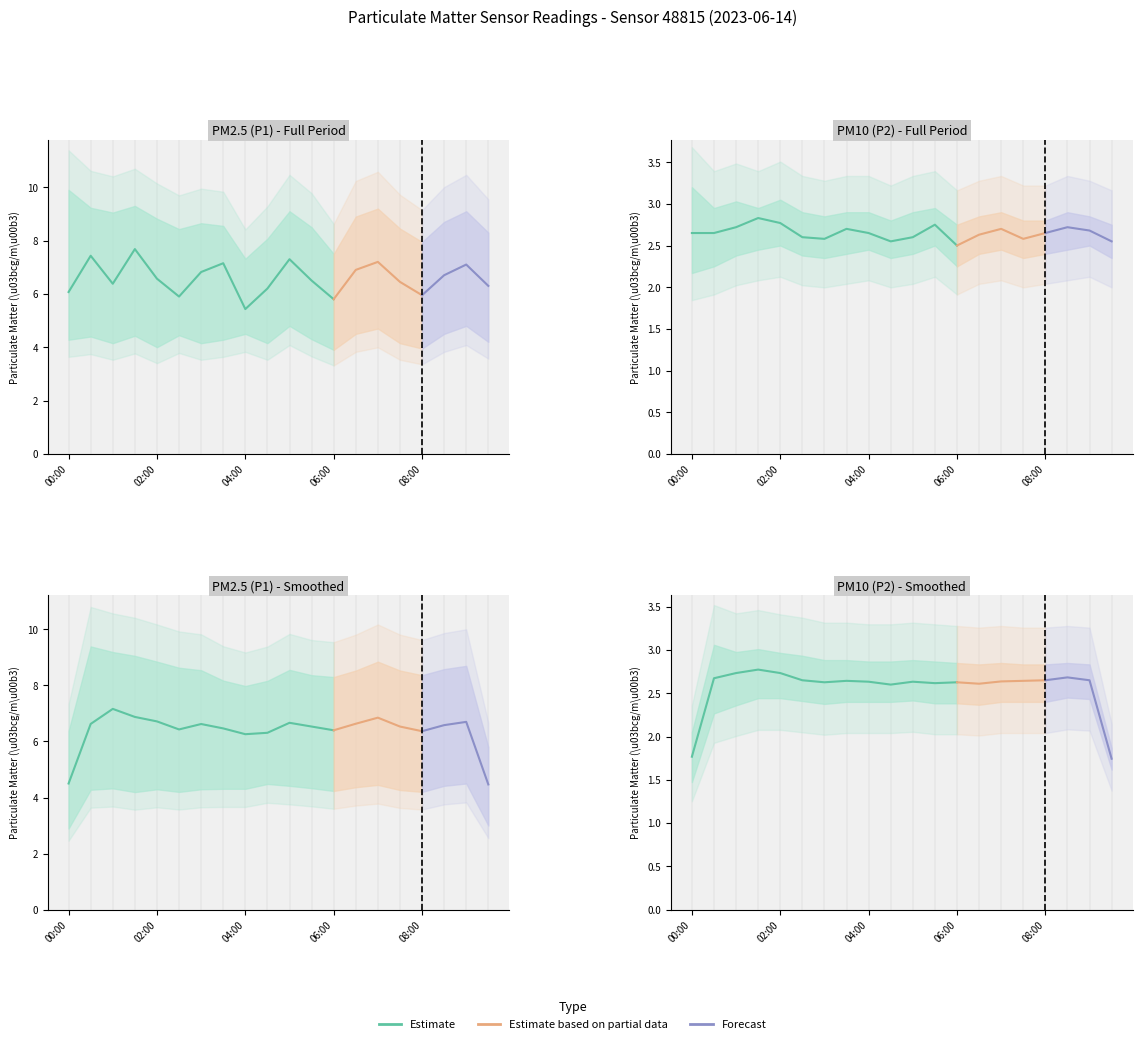

What position from the right is 06:00?

8